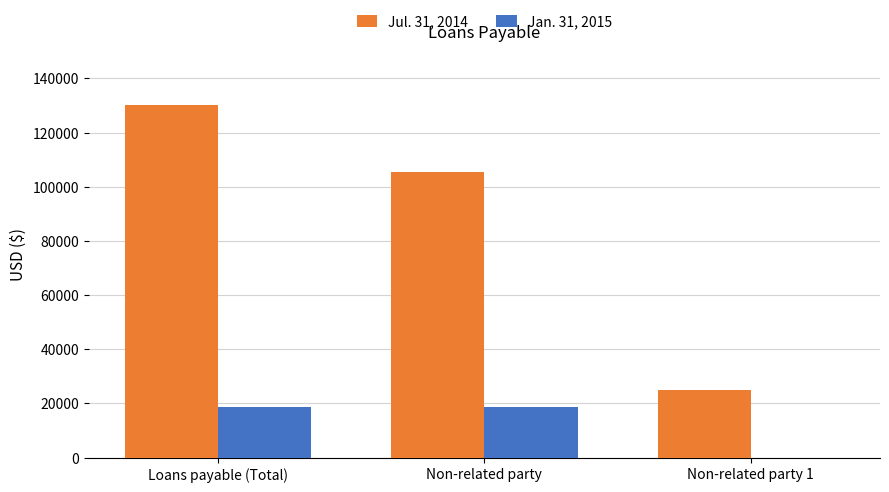

Which series has the widest spread of values?

Jul. 31, 2014